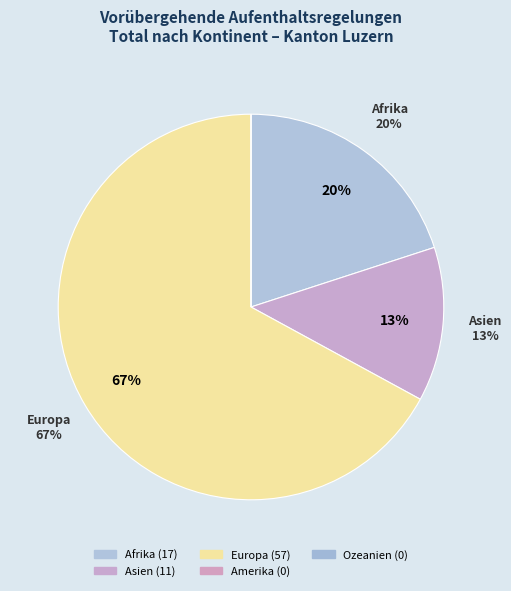

What is the largest slice in the pie chart?

Europa